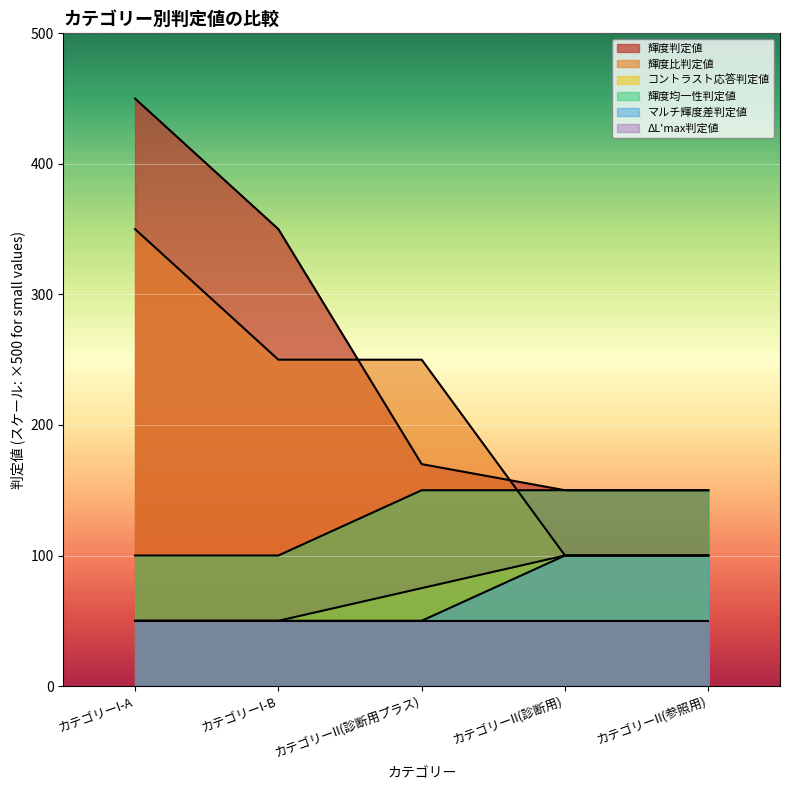

Which series changed the most between カテゴリーI-B and カテゴリーII(診断用プラス)?

輝度判定値